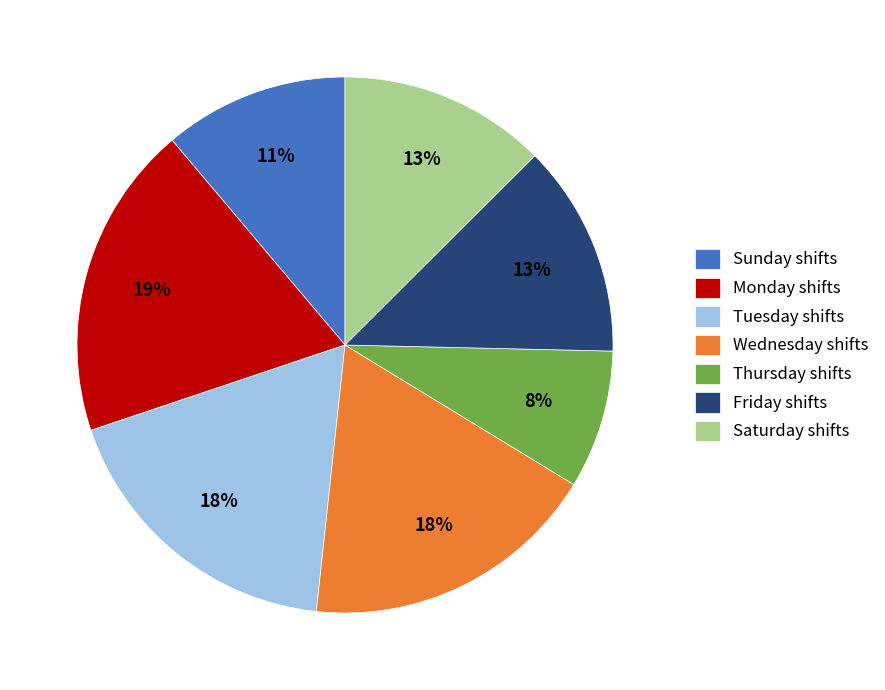

True or false: Monday shifts accounts for 10% of the total.

False